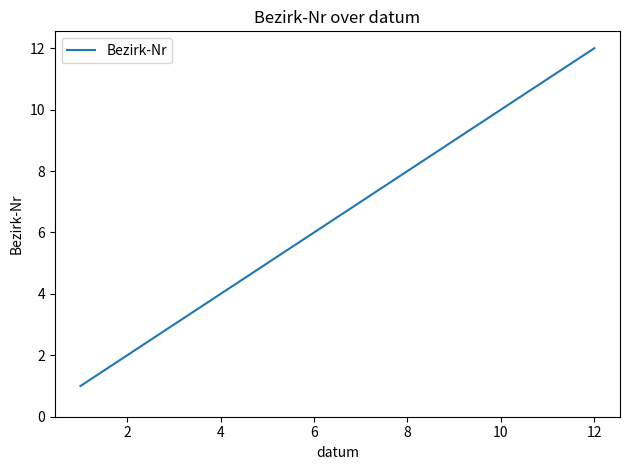

How many lines are shown in the chart?

1